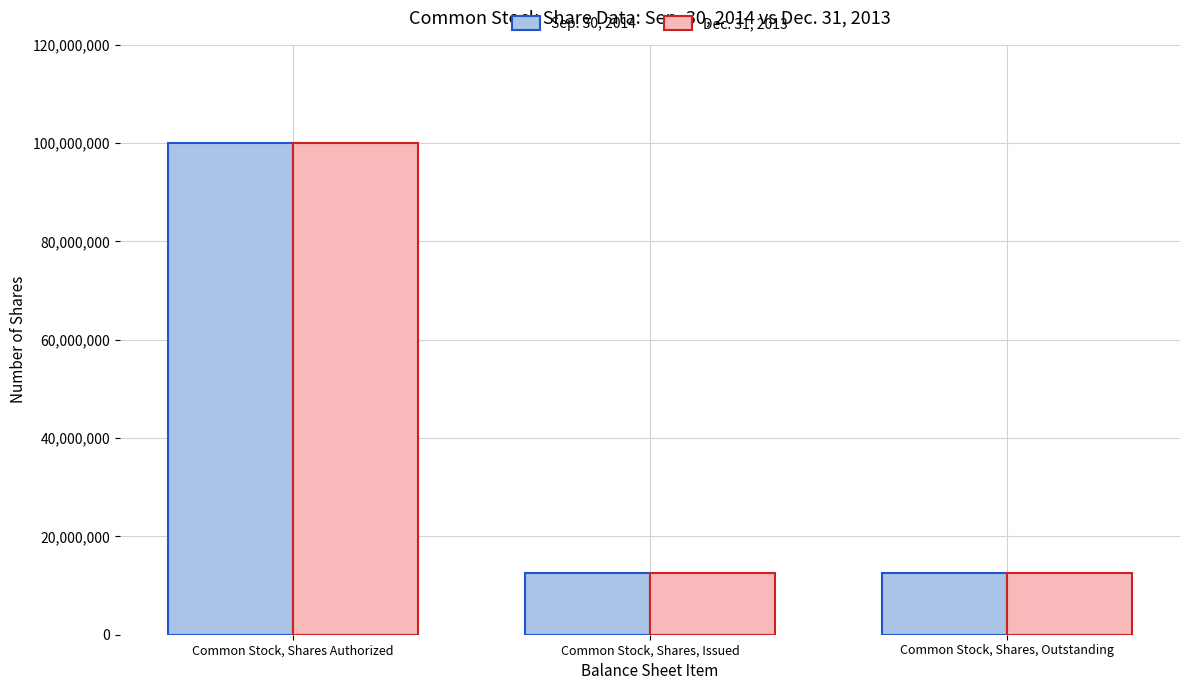

What is the difference between the maximum and second lowest values in the Sep. 30, 2014 series?

87499999